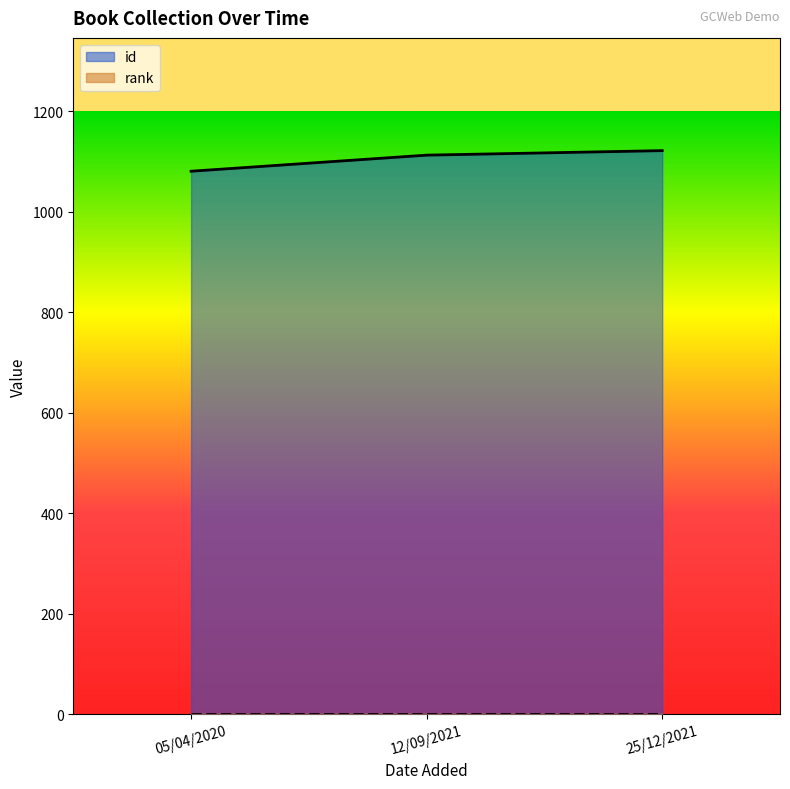

Rank the categories by value from lowest to highest.

05/04/2020, 12/09/2021, 25/12/2021